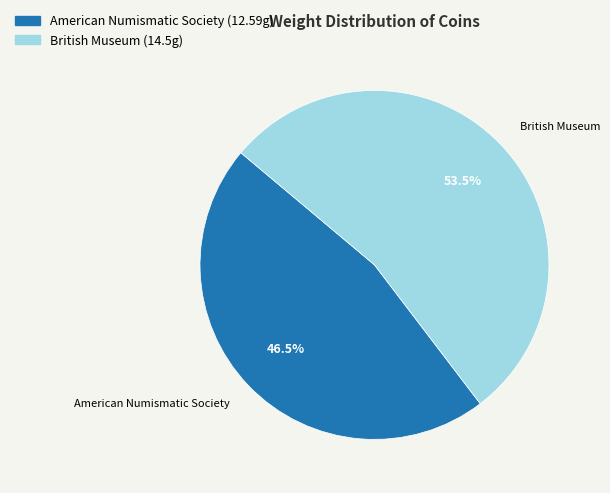

Which slice represents more than half of the pie?

British Museum